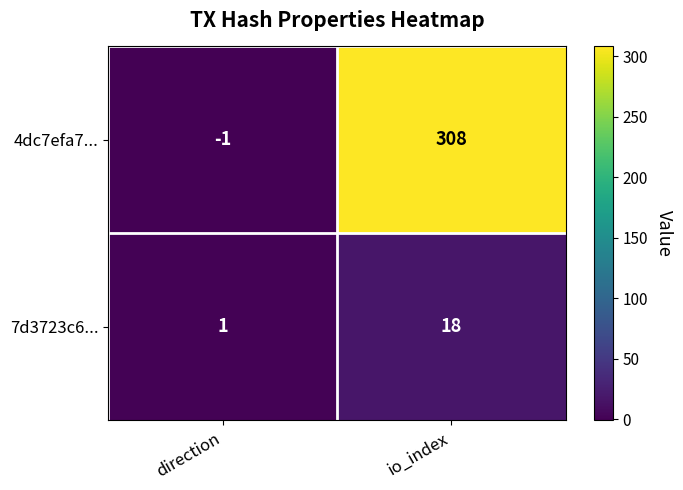

Which category has the lowest value across all series?

direction